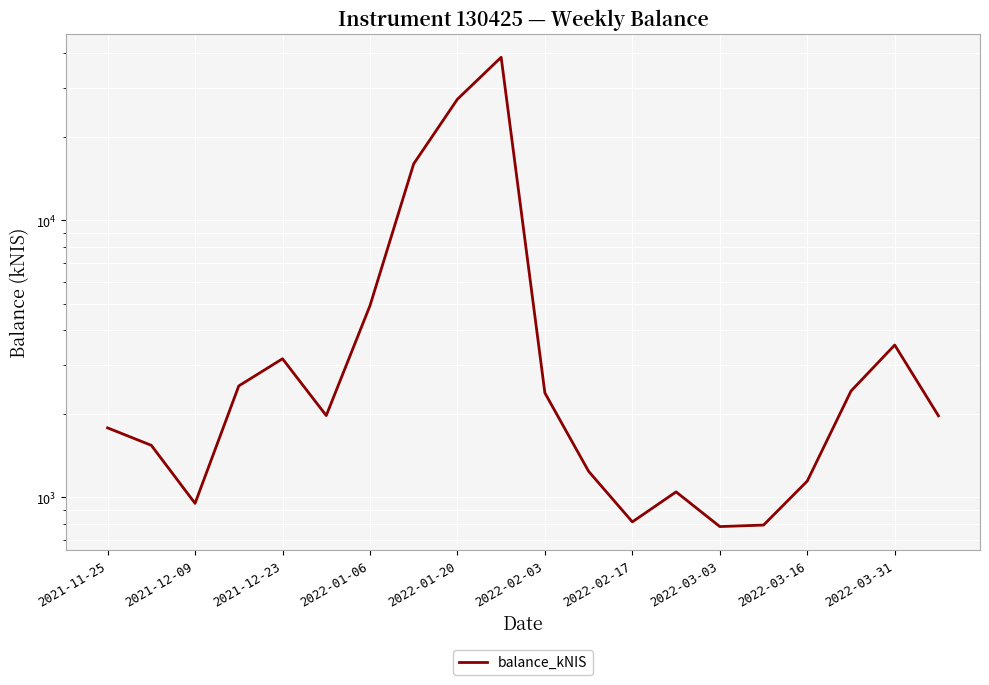

List the labels in order of value, smallest first.

14, 15, 12, 2021-12-23, 13, 16, 11, 2021-12-09, 2021-11-25, 19, 2022-02-03, 10, 17, 2022-01-06, 2022-01-20, 18, 2022-02-17, 2022-03-03, 2022-03-16, 2022-03-31